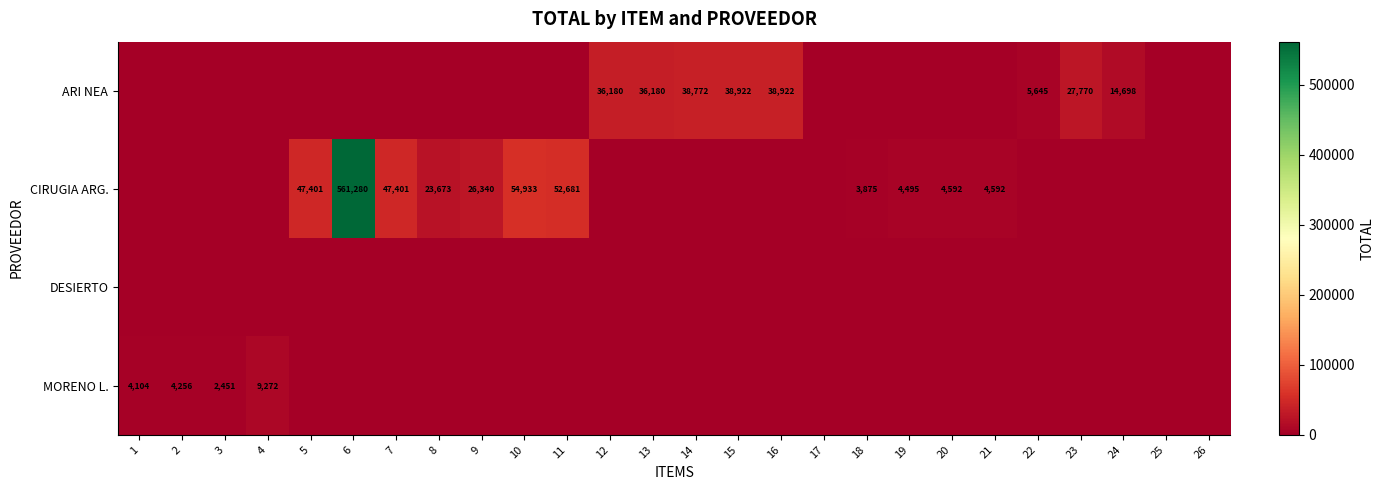

The value of ARI NEA at 12 is 54703. True or false?

False